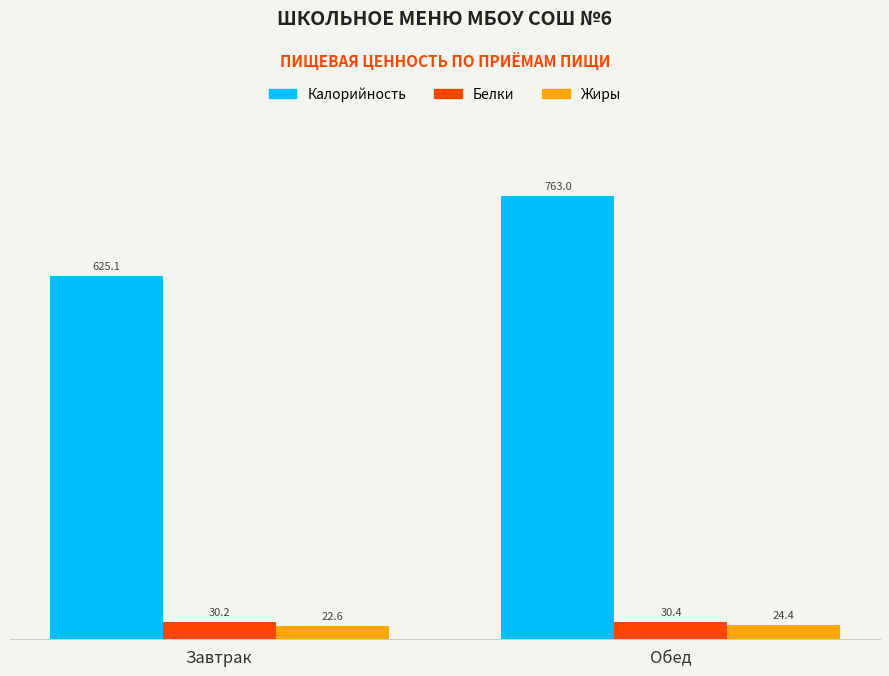

How many bars are there in each group?

3